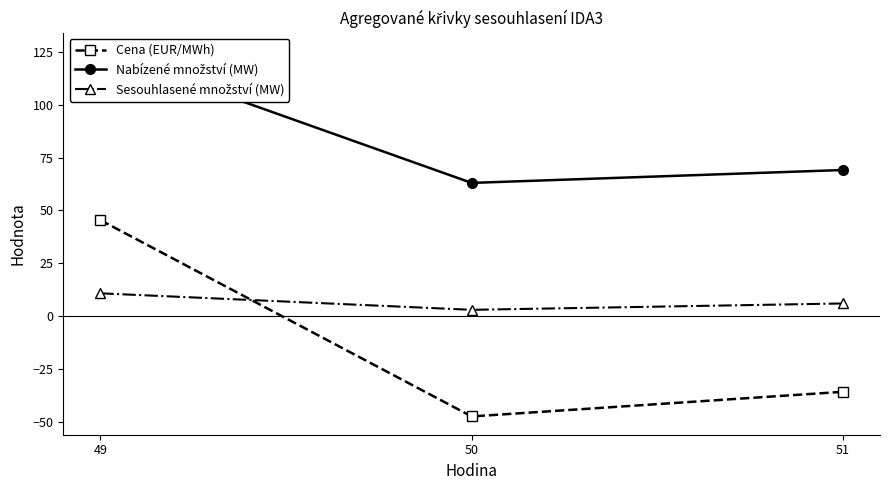

What are all the series names shown in the legend?

Cena (EUR/MWh), Nabízené množství (MW), Sesouhlasené množství (MW)